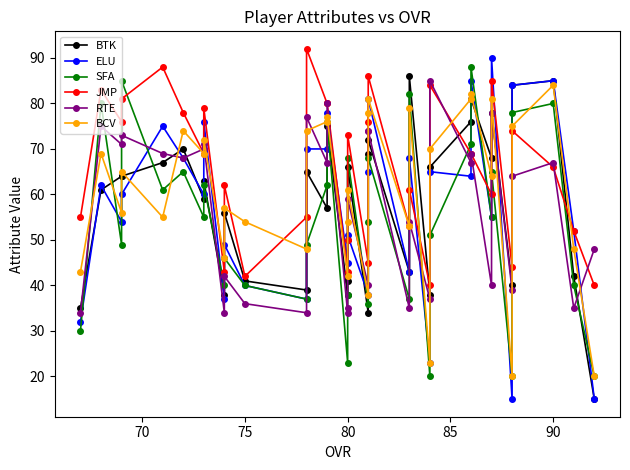

Which series has the largest total across all categories?

JMP